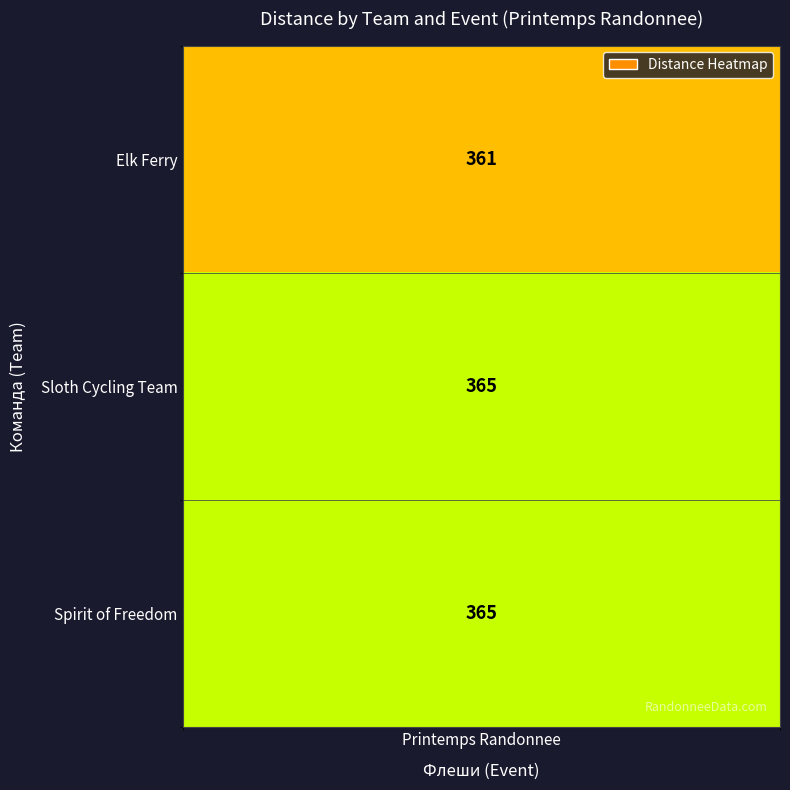

What is the sum of the values at Spirit of Freedom and Sloth Cycling Team?

730